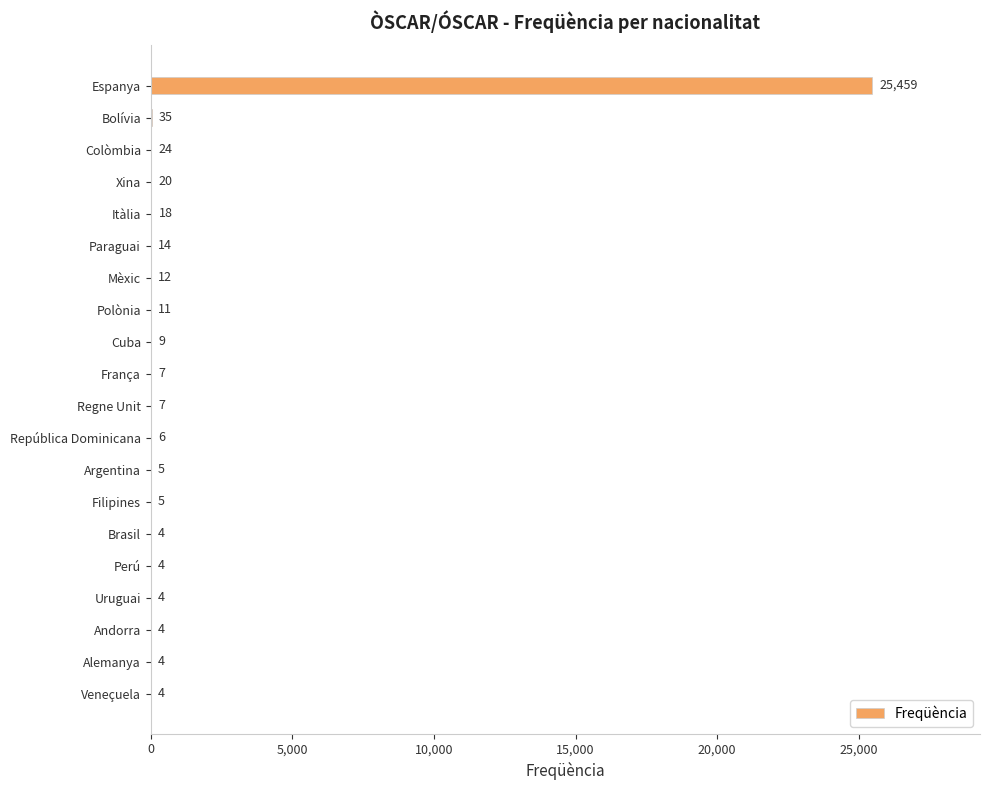

Where is the data nearest to the value 12731?

Bolívia